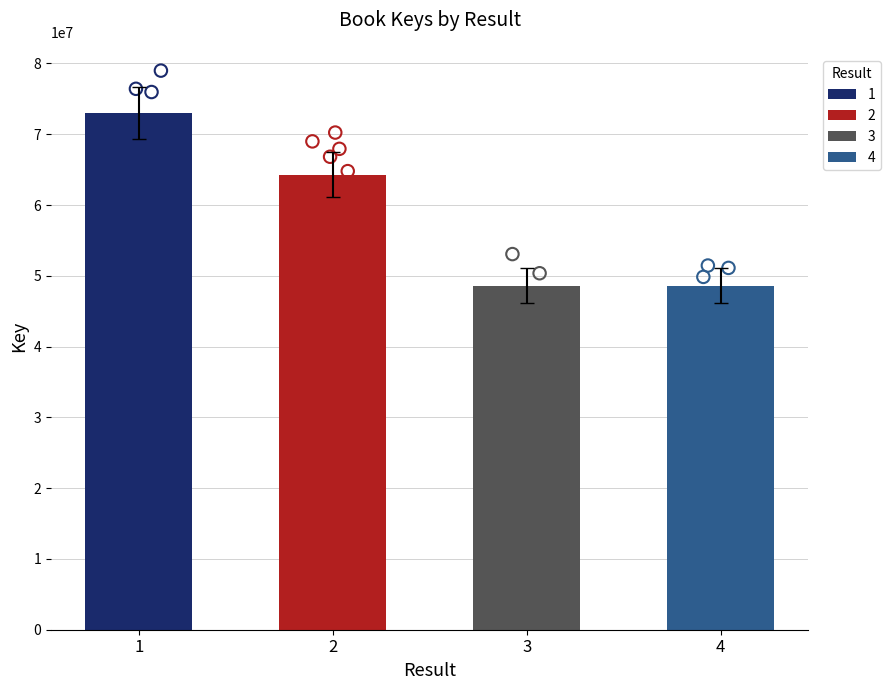

What is the ratio of the value at 4 to the value at 2?

0.8